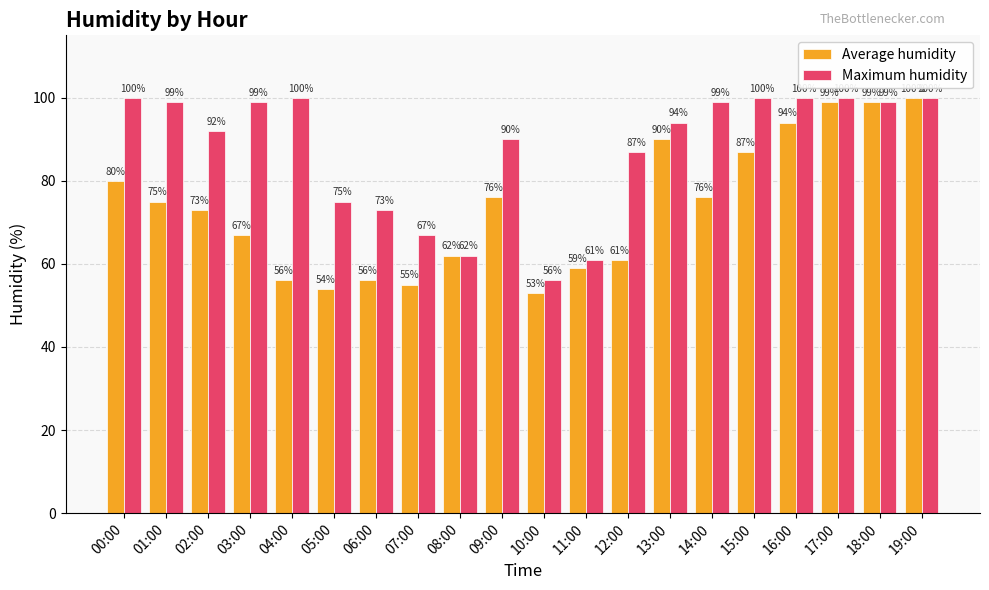

Which category has the lowest value in the Maximum humidity series?

10:00